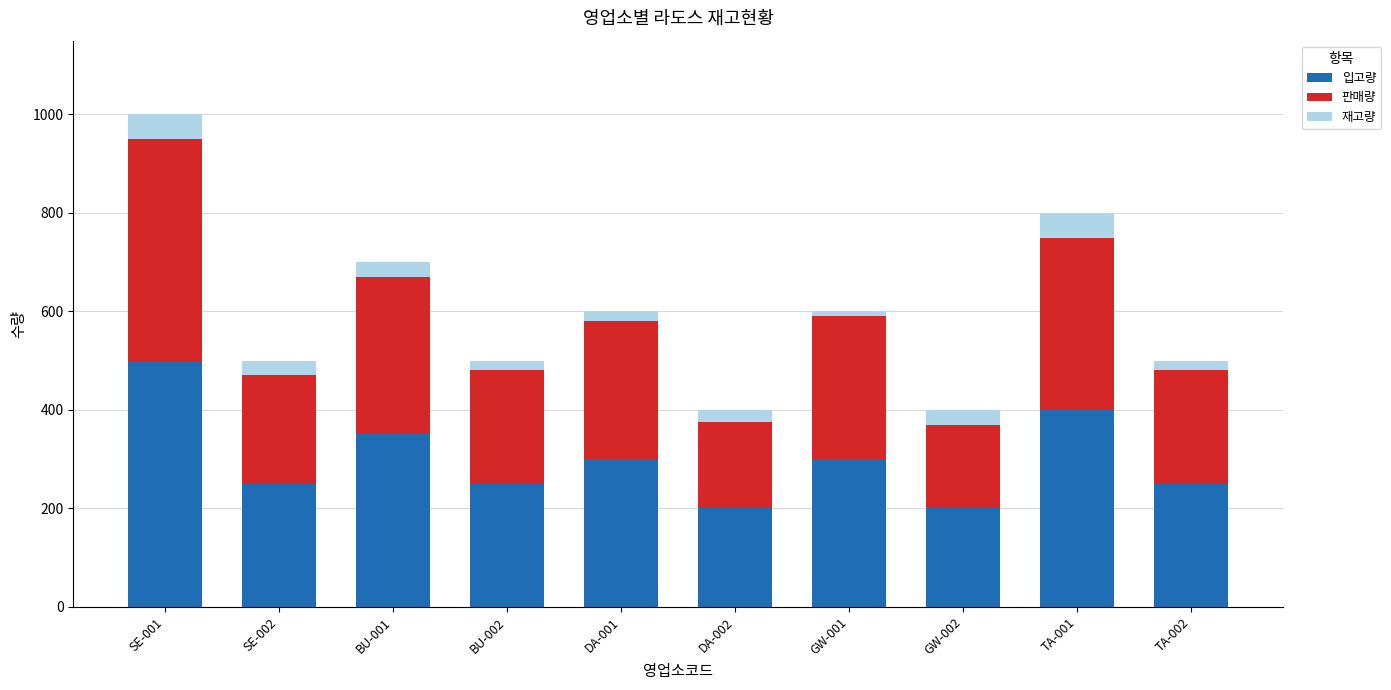

At which label does 입고량 first exceed 300?

SE-001